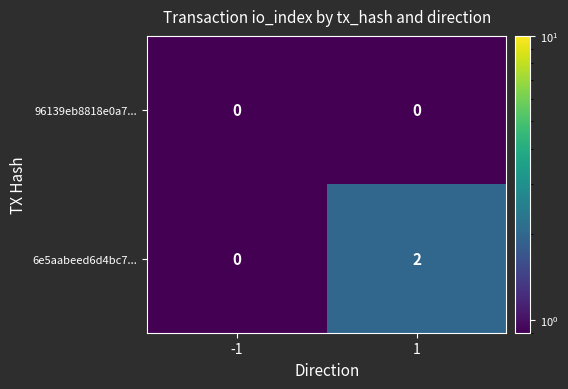

How many data points does each series have?

2